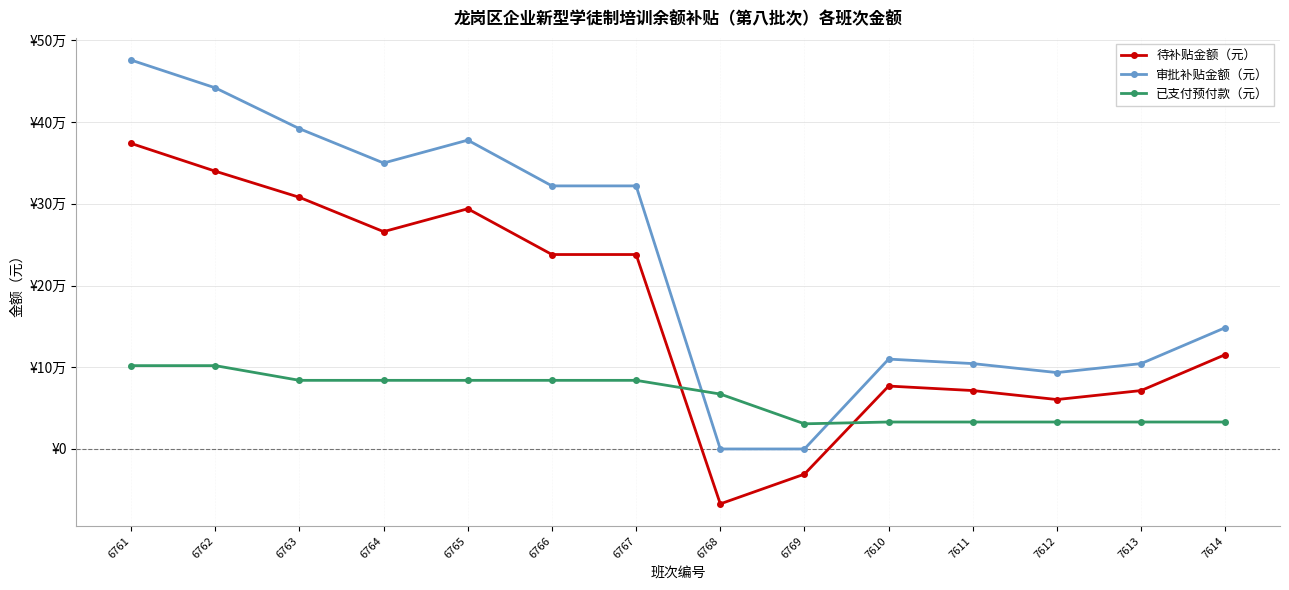

What are all the series names shown in the legend?

待补贴金额（元）, 审批补贴金额（元）, 已支付预付款（元）